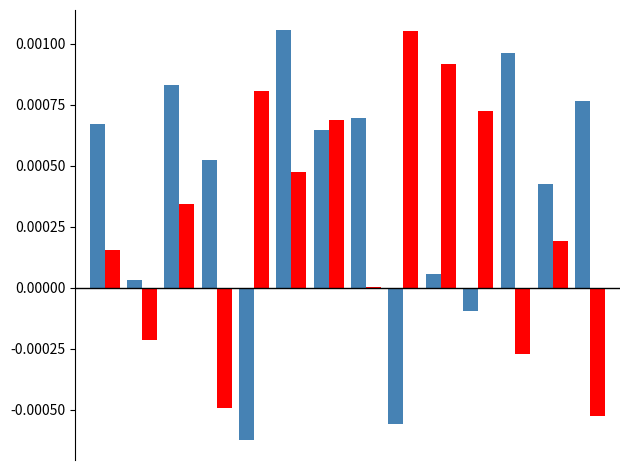

Reading left to right, extract all data points from this chart.

Jednotková cena v Kč bez DPH: 0=0.0	1=0.0	2=0.0	3=0.0	4=-0.0	5=0.0	6=0.0	7=0.0	8=-0.0	9=0.0	10=-0.0	11=0.0	12=0.0	13=0.0
Celková cena v Kč bez DPH: 0=0.0	1=-0.0	2=0.0	3=-0.0	4=0.0	5=0.0	6=0.0	7=0.0	8=0.0	9=0.0	10=0.0	11=-0.0	12=0.0	13=-0.0